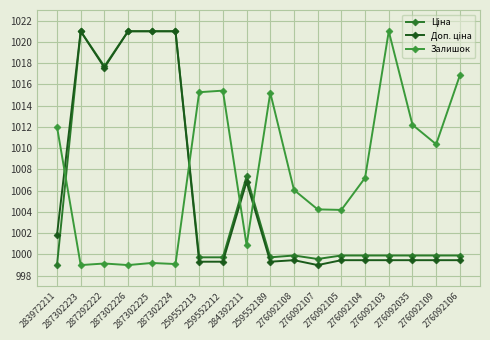

Which series has the largest range (max minus min)?

Ціна